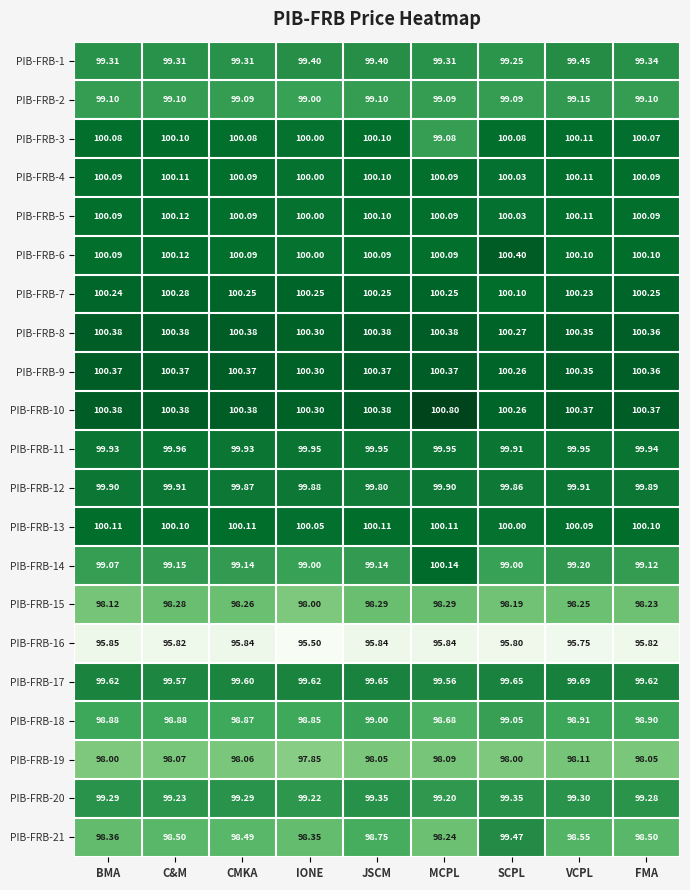

Which label corresponds to the largest value in the chart?

MCPL